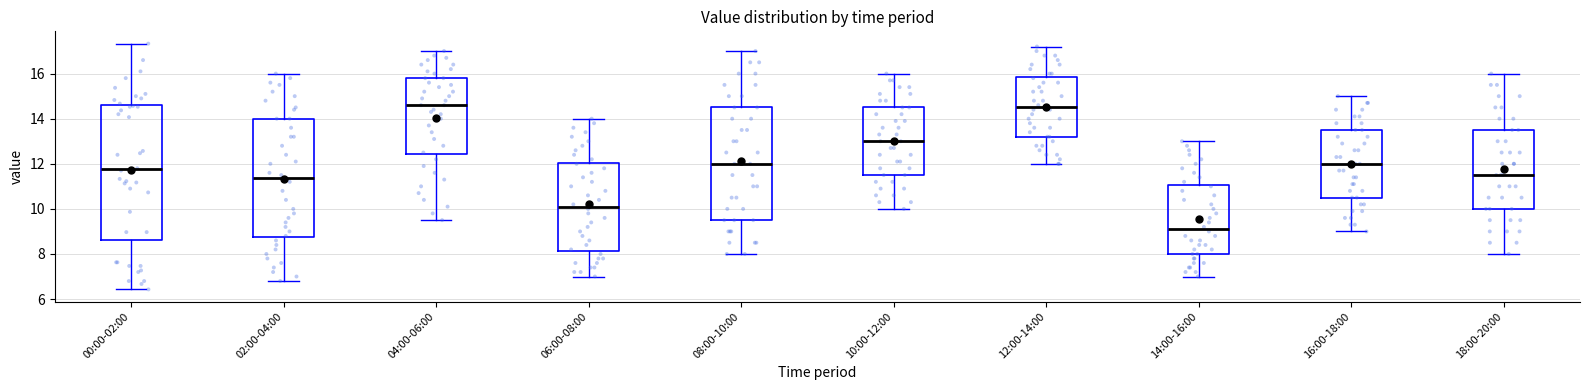

Reading left to right, transcribe this box plot: for each box, give where its median line is, the range the box spans, and where its two whiskers end, as read against the y-axis. The values are not printed on the chart, so give them approximately, as read against the axis.

00:00-02:00: median 11.8, box 8.6 to 14.6, whiskers 6.4 to 17.4
02:00-04:00: median 11.4, box 8.8 to 14.0, whiskers 6.8 to 16.0
04:00-06:00: median 14.6, box 12.4 to 15.8, whiskers 9.6 to 17.0
06:00-08:00: median 10.2, box 8.2 to 12.0, whiskers 7.0 to 14.0
08:00-10:00: median 12.0, box 9.6 to 14.6, whiskers 8.0 to 17.0
10:00-12:00: median 13.0, box 11.6 to 14.6, whiskers 10.0 to 16.0
12:00-14:00: median 14.6, box 13.2 to 15.8, whiskers 12.0 to 17.2
14:00-16:00: median 9.2, box 8.0 to 11.0, whiskers 7.0 to 13.0
16:00-18:00: median 12.0, box 10.6 to 13.6, whiskers 9.0 to 15.0
18:00-20:00: median 11.6, box 10.0 to 13.6, whiskers 8.0 to 16.0